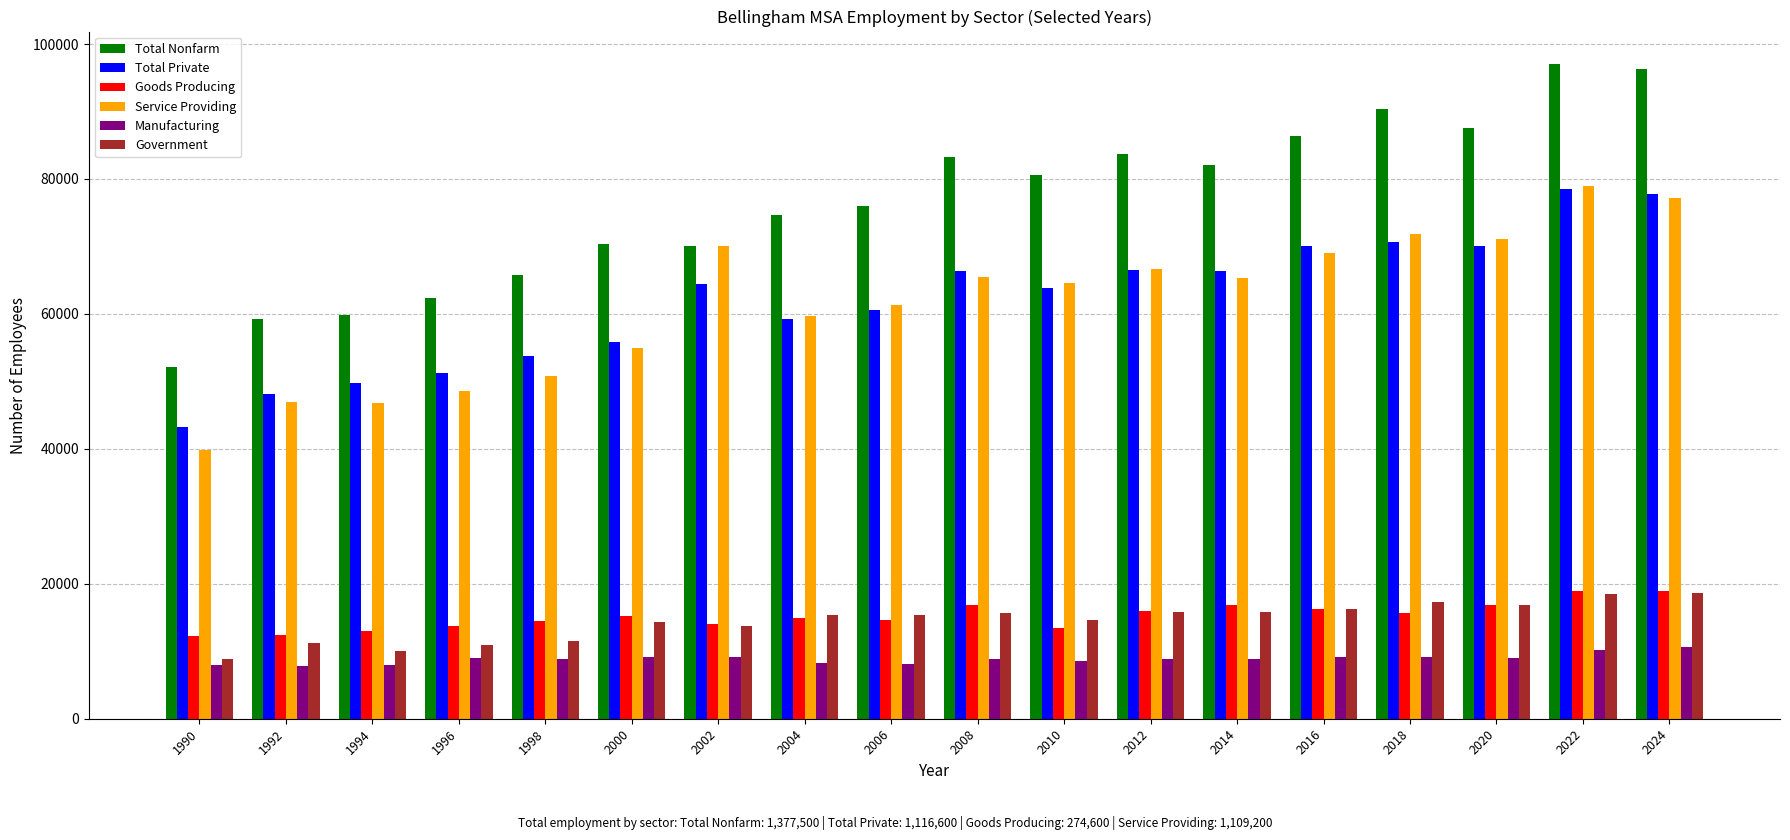

What is the total value across all series at 1992?

185700